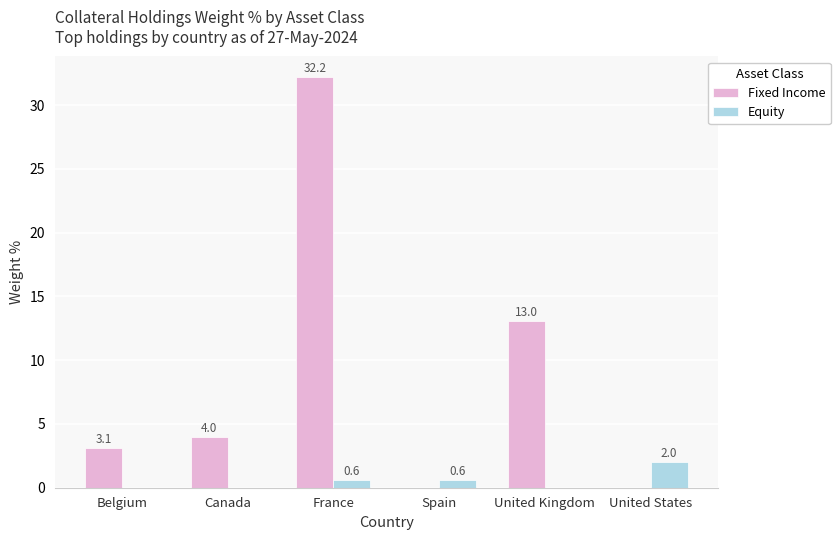

What is the approximate value of Equity at France?

0.6